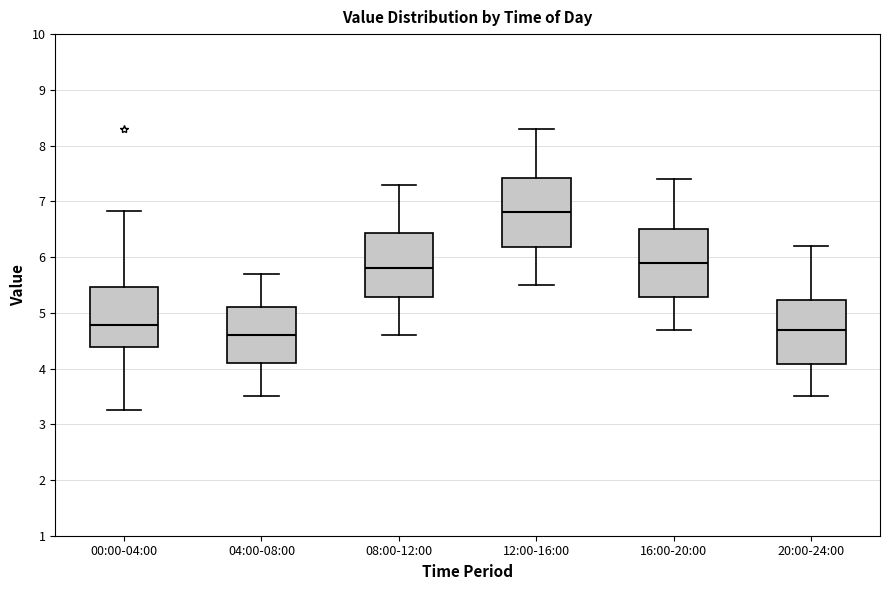

Reading left to right, read every box against the y-axis: the position of its median line, the range the box covers, and the ends of its whiskers. The values are not printed on the chart, so give them approximately, as read against the axis.

00:00-04:00: median 4.8, box 4.4 to 5.5, whiskers 3.3 to 6.8
04:00-08:00: median 4.6, box 4.1 to 5.1, whiskers 3.5 to 5.7
08:00-12:00: median 5.8, box 5.3 to 6.4, whiskers 4.6 to 7.3
12:00-16:00: median 6.8, box 6.2 to 7.4, whiskers 5.5 to 8.3
16:00-20:00: median 5.9, box 5.3 to 6.5, whiskers 4.7 to 7.4
20:00-24:00: median 4.7, box 4.1 to 5.2, whiskers 3.5 to 6.2